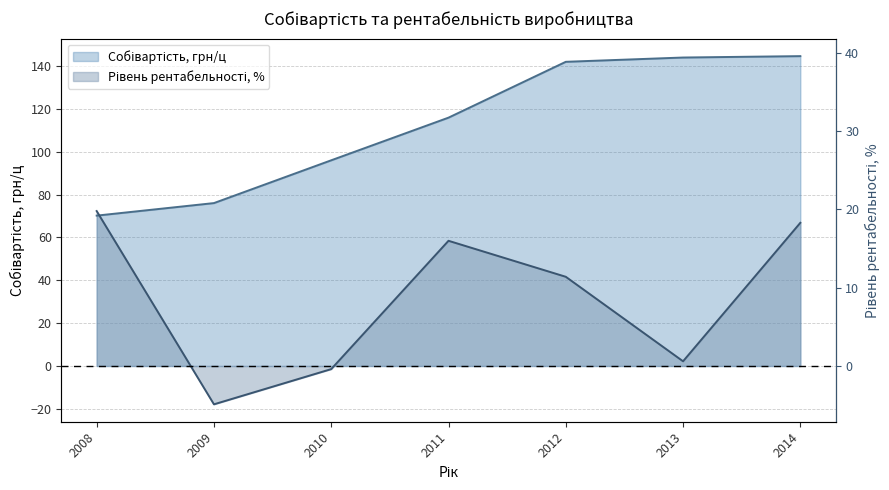

How many categories are shown in the chart?

7